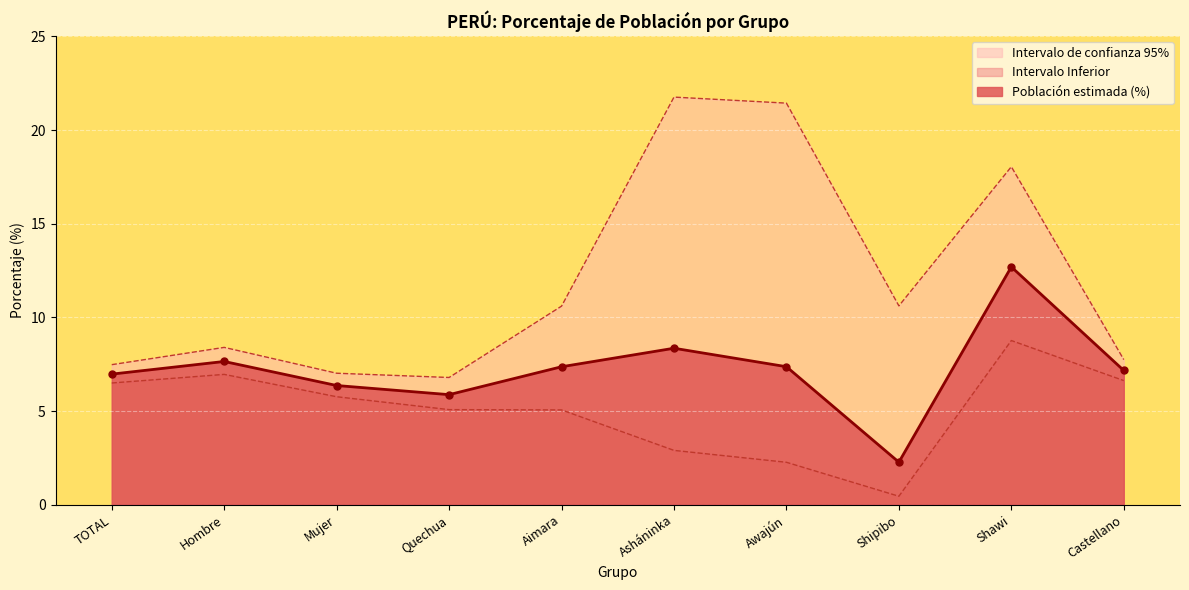

Reading right to left, what are all the values shown in this chart?

Población estimada (%): 7.2	12.7	2.3	7.4	8.4	7.4	5.9	6.4	7.6	7.0
Intervalo Inferior: 6.6	8.8	0.5	2.3	2.9	5.1	5.1	5.8	7.0	6.5
Intervalo Superior: 7.7	18.0	10.6	21.4	21.8	10.6	6.8	7.0	8.4	7.5